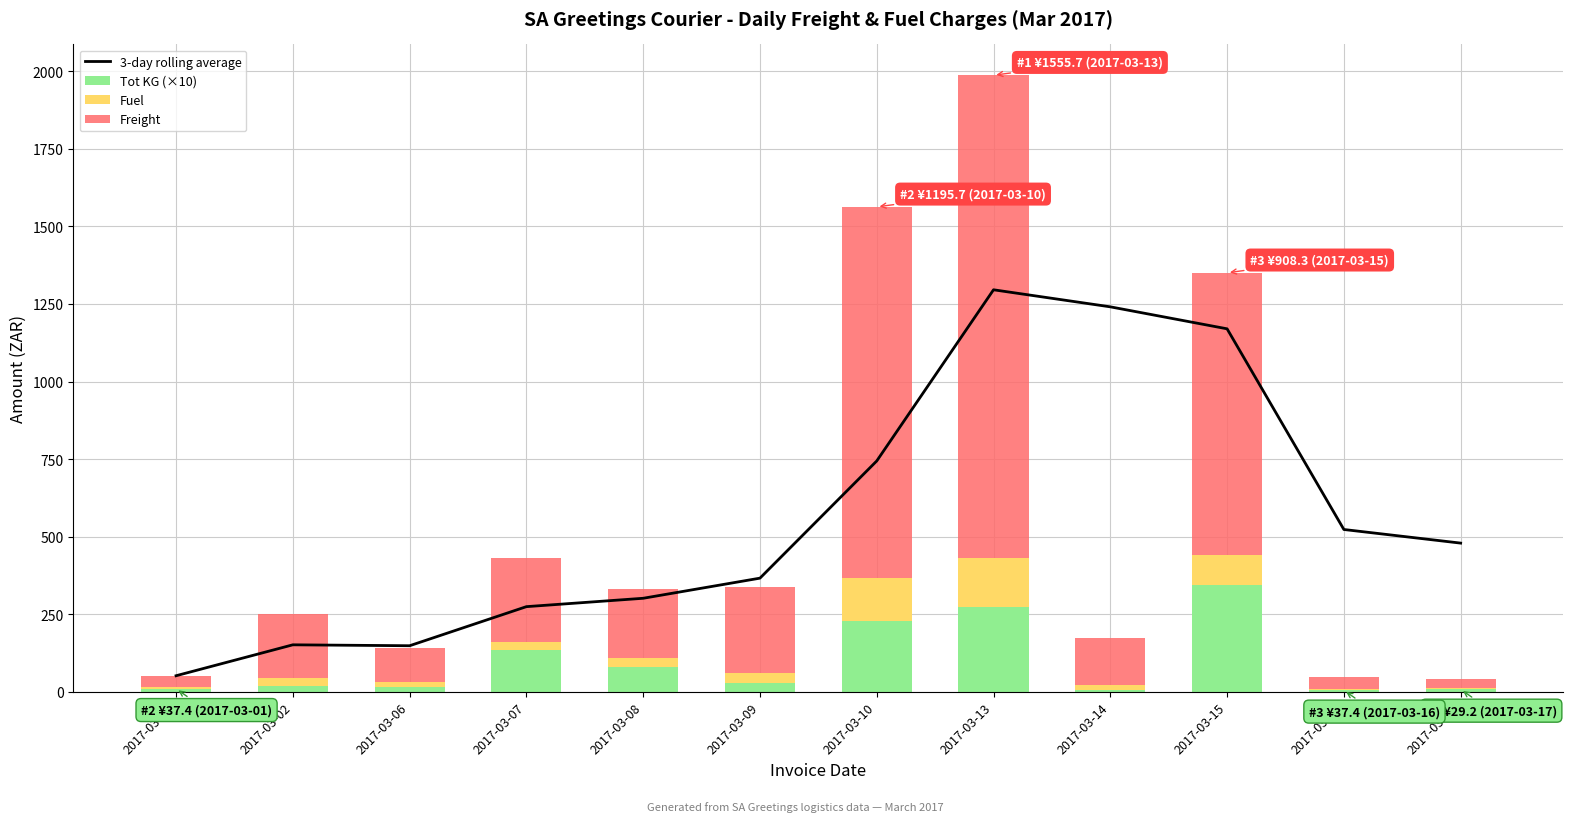

List the series in order of their peak value, highest first.

Freight, 3-day rolling average, Tot KG (×10), Fuel